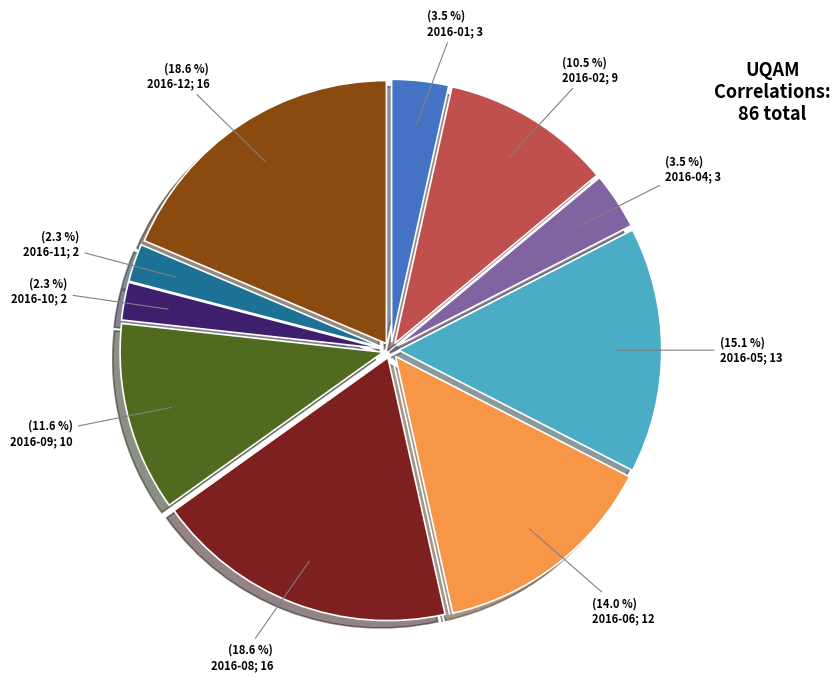

Is there a majority slice in this chart?

No